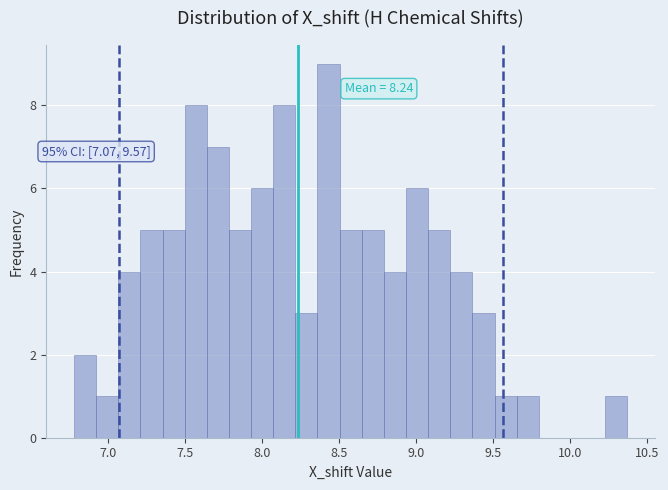

Read against the x-axis, roughly where is the centre of the tallest bar?

8.45